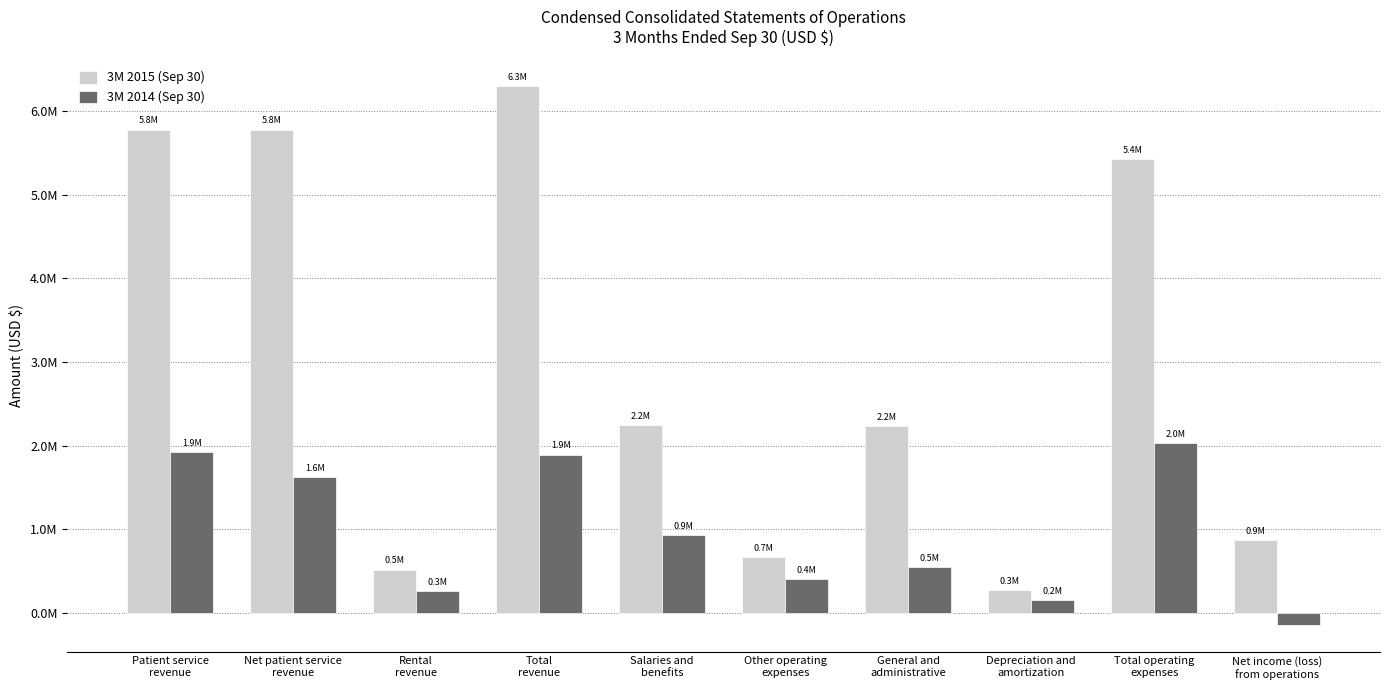

What is the difference between the maximum and minimum values in the 3M 2014 (Sep 30) series?

2172817